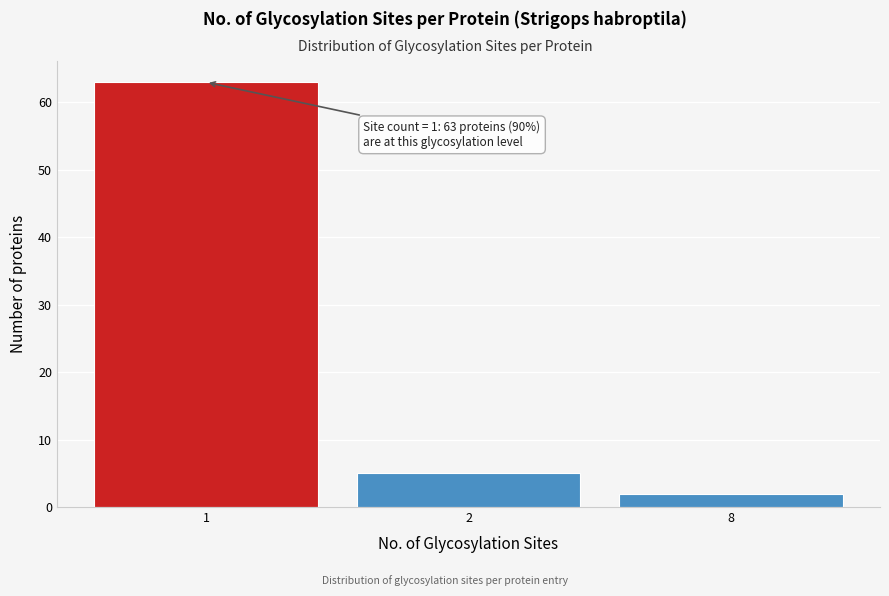

Reading left to right, what are all the values shown in this chart?

63	5	2